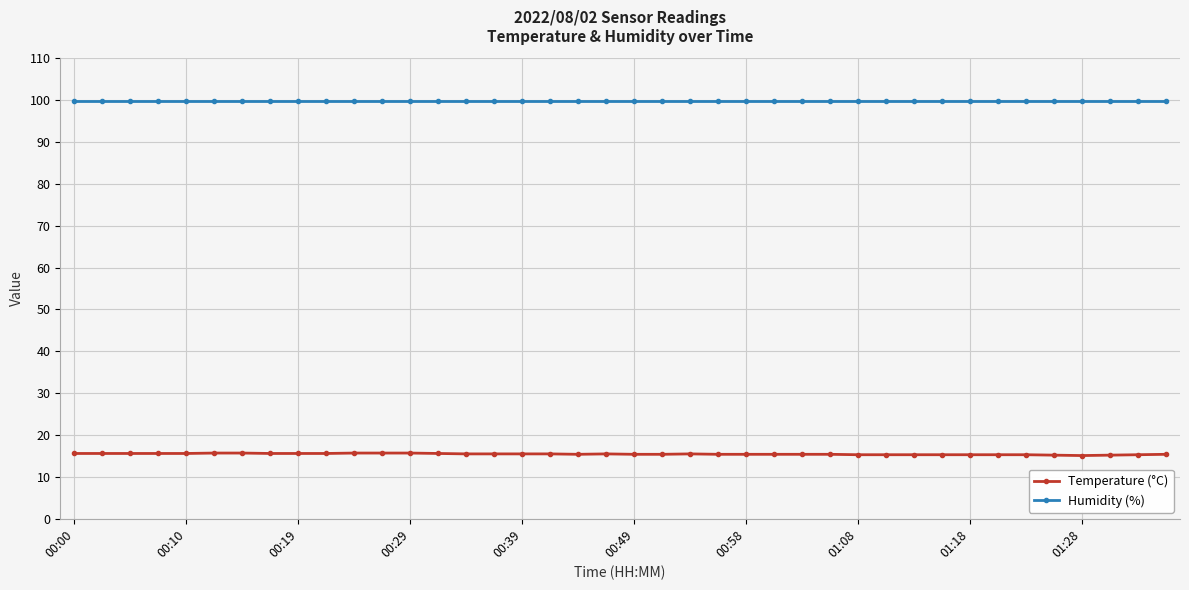

True or false: Humidity (%) and Temperature (°C) intersect in this chart.

False